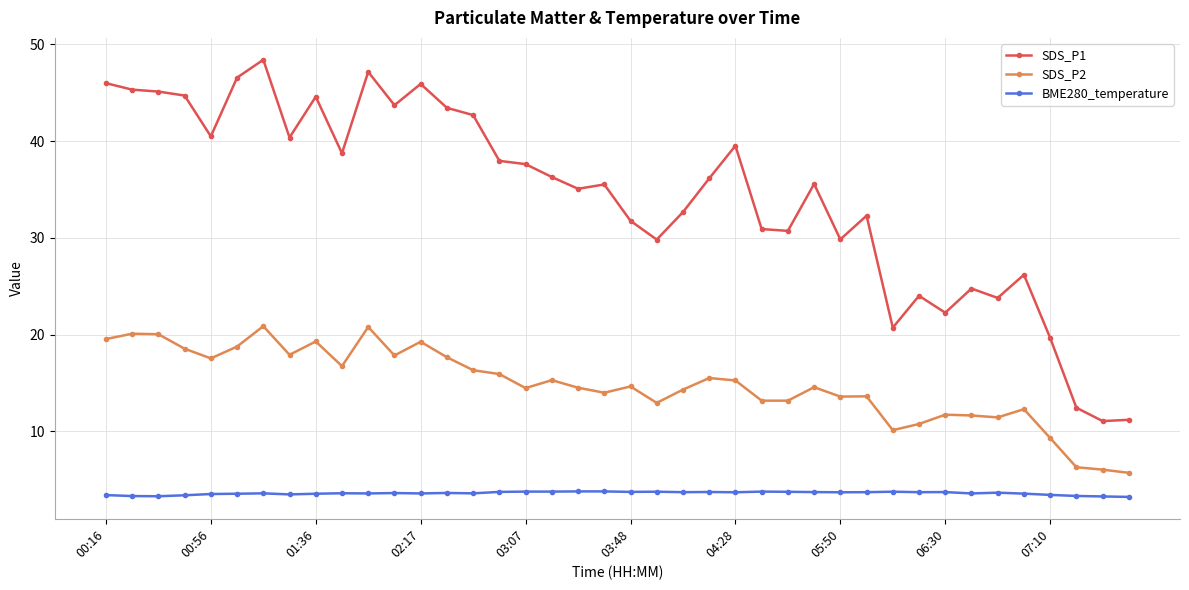

What are all the series names shown in the legend?

SDS_P1, SDS_P2, BME280_temperature